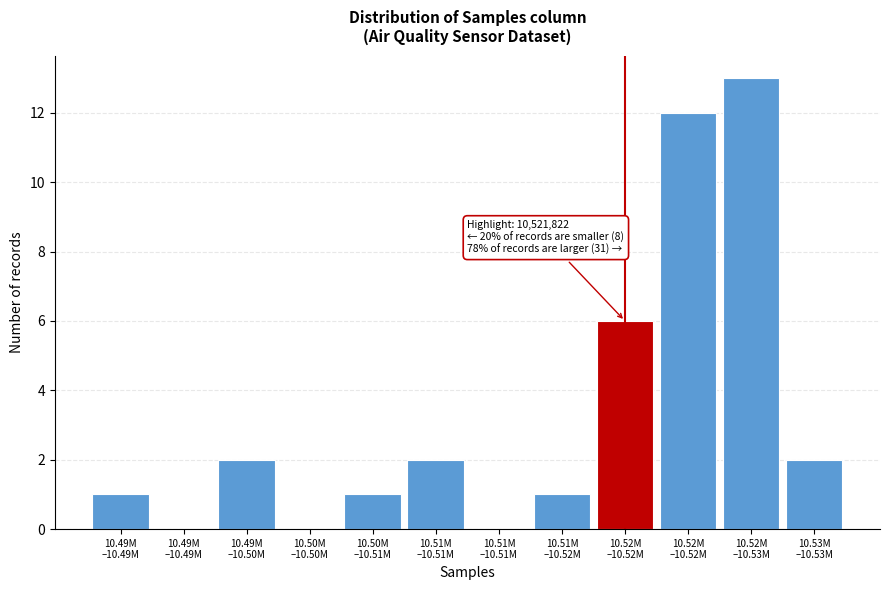

How many categories are shown in the chart?

12